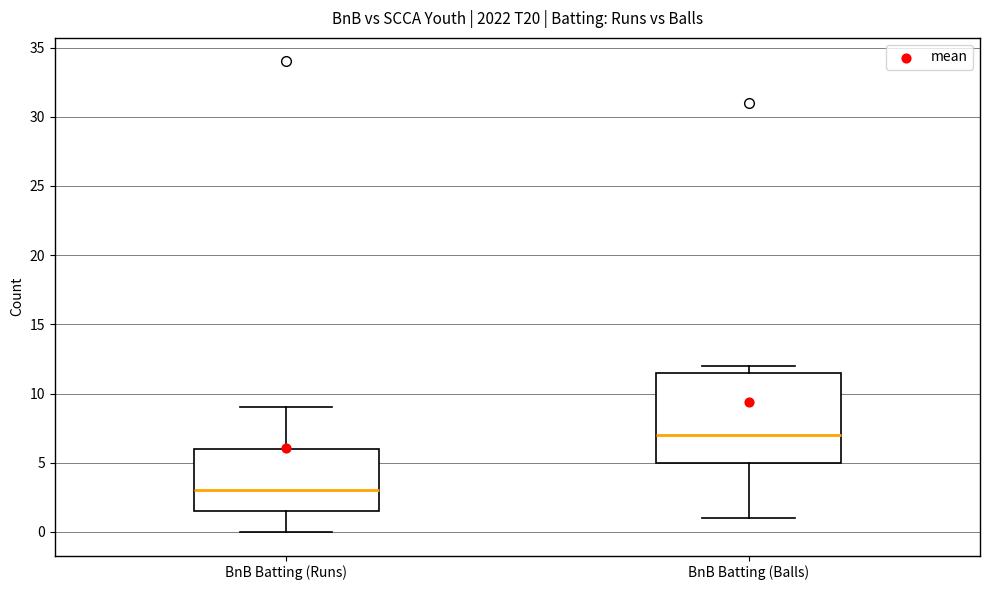

Reading left to right, transcribe this box plot: for each box, give where its median line is, the range the box spans, and where its two whiskers end, as read against the y-axis. The values are not printed on the chart, so give them approximately, as read against the axis.

BnB Batting (Runs): median 3.0, box 1.5 to 6.0, whiskers 0.0 to 9.0
BnB Batting (Balls): median 7.0, box 5.0 to 11.5, whiskers 1.0 to 12.0